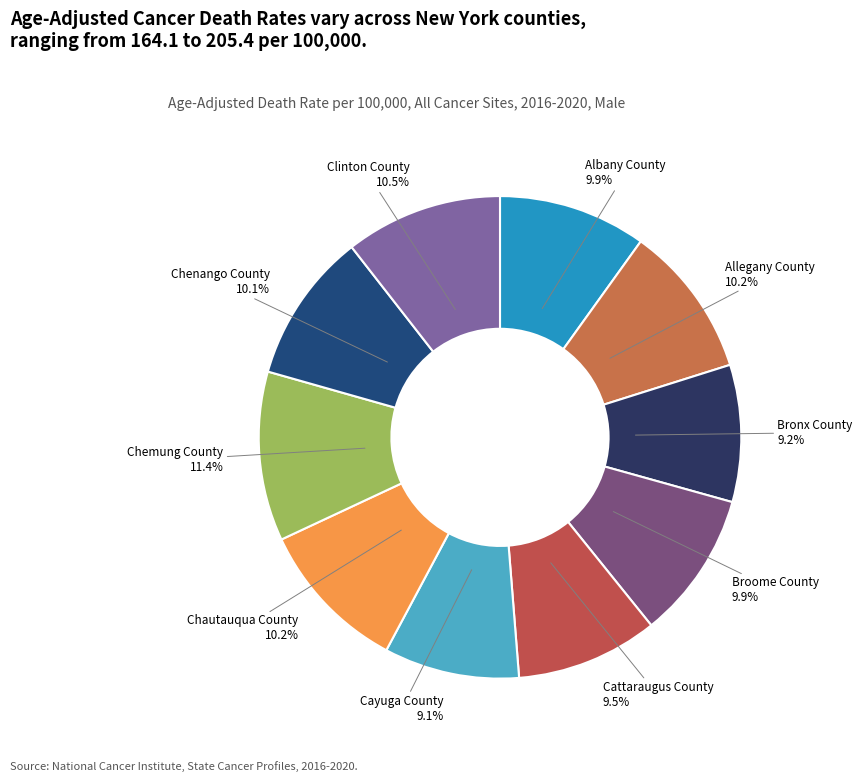

To the nearest percent, what percentage of the pie is Cayuga County?

9%